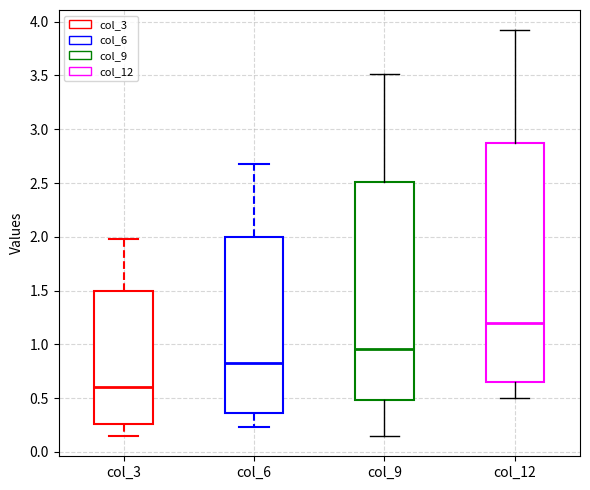

Reading left to right, transcribe this box plot: for each box, give where its median line is, the range the box spans, and where its two whiskers end, as read against the y-axis. The values are not printed on the chart, so give them approximately, as read against the axis.

col_3: median 0.60, box 0.25 to 1.50, whiskers 0.15 to 2.00
col_6: median 0.85, box 0.35 to 2.00, whiskers 0.25 to 2.70
col_9: median 0.95, box 0.50 to 2.50, whiskers 0.15 to 3.50
col_12: median 1.20, box 0.65 to 2.85, whiskers 0.50 to 3.90